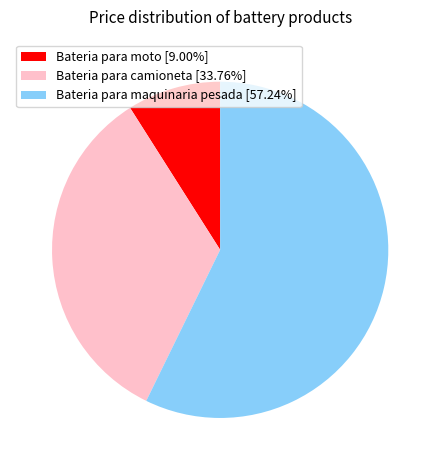

What is the ratio of the value at Bateria para moto to the value at Bateria para camioneta?

0.3